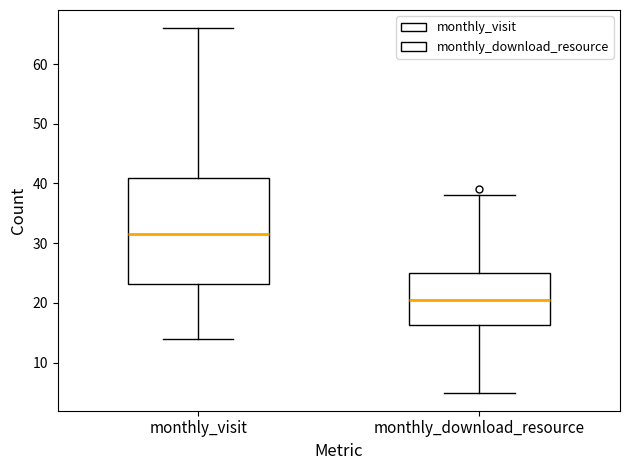

Reading left to right, read every box against the y-axis: the position of its median line, the range the box covers, and the ends of its whiskers. The values are not printed on the chart, so give them approximately, as read against the axis.

monthly_visit: median 32, box 23 to 41, whiskers 14 to 66
monthly_download_resource: median 21, box 16 to 25, whiskers 5 to 38